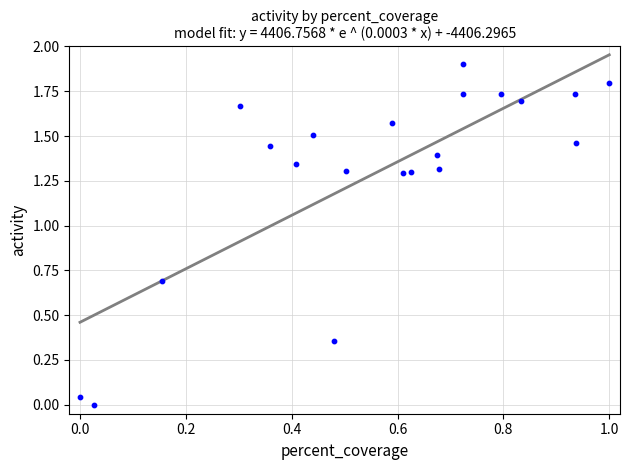

What is the range of Y values (max minus min)?

1.9